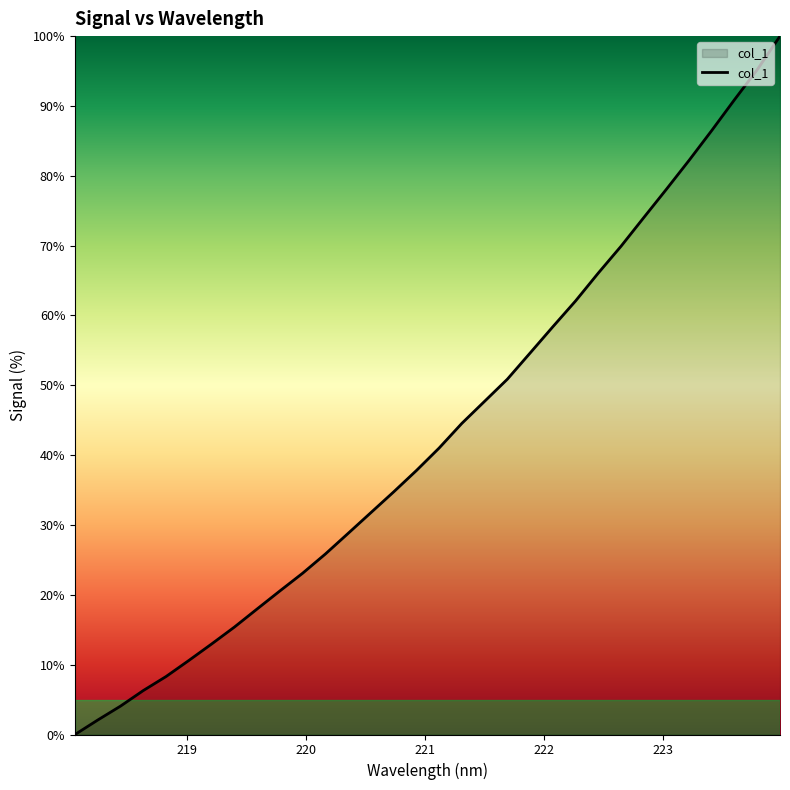

What is the maximum value shown in the chart?

100.0